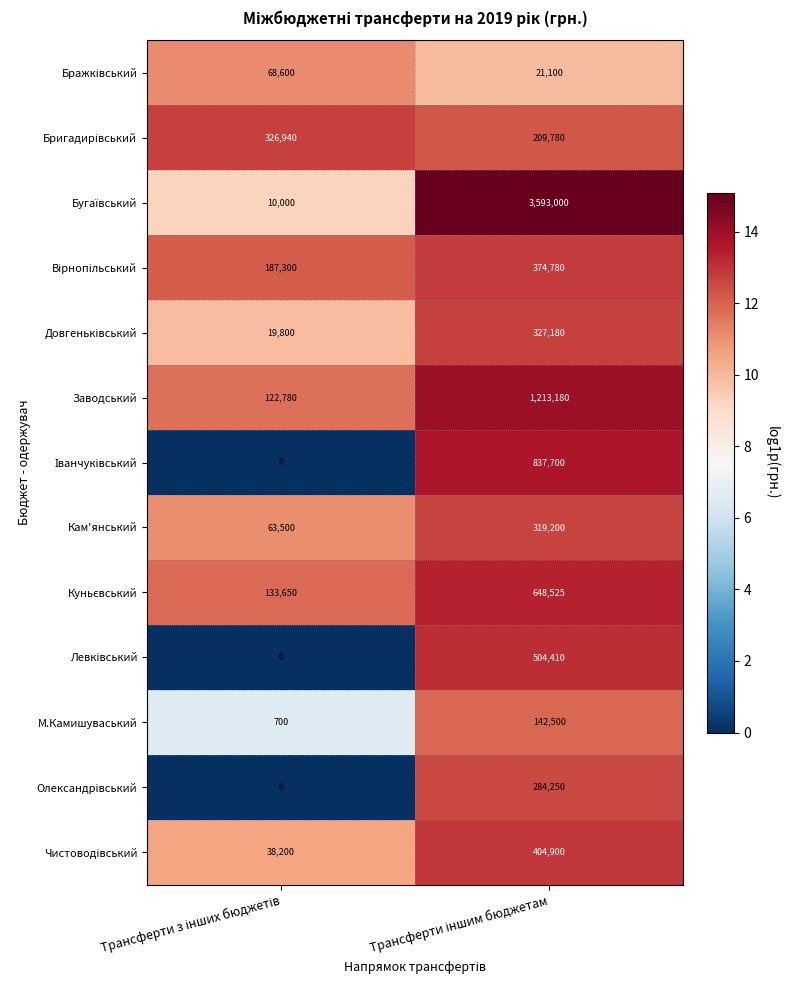

What is the average value of the Заводський series?

667980